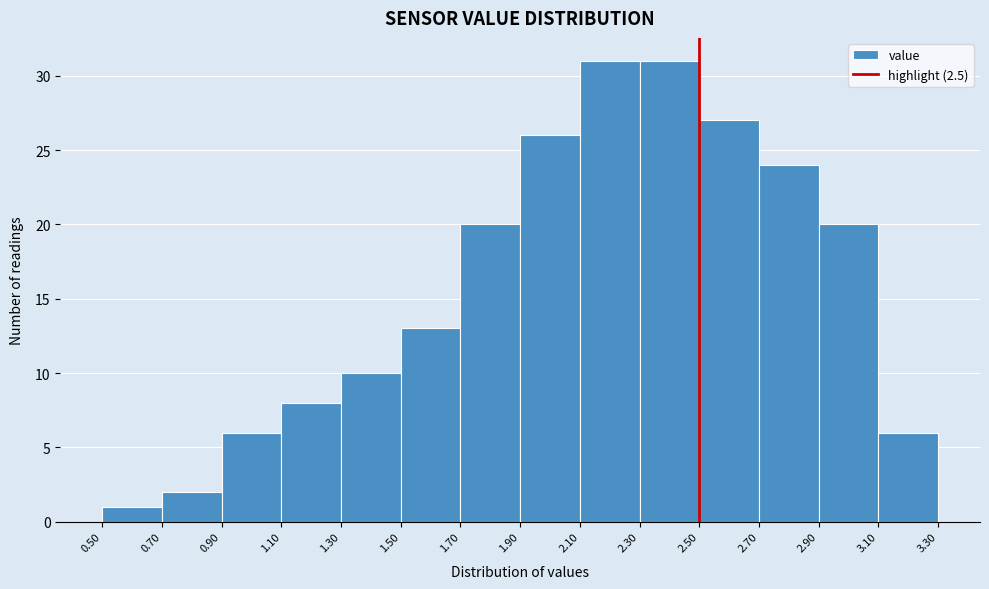

How tall is the bar that spans 2.10 to 2.30 on the x-axis? The values are not printed on the chart, so give them approximately, as read against the axis.

31